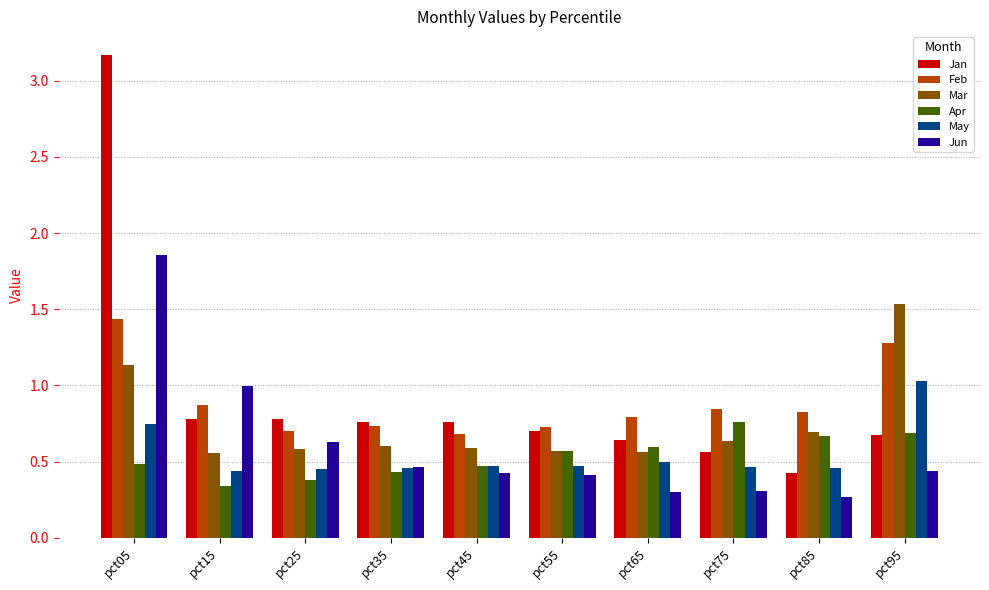

At which category is the sum across all series the highest?

pct05